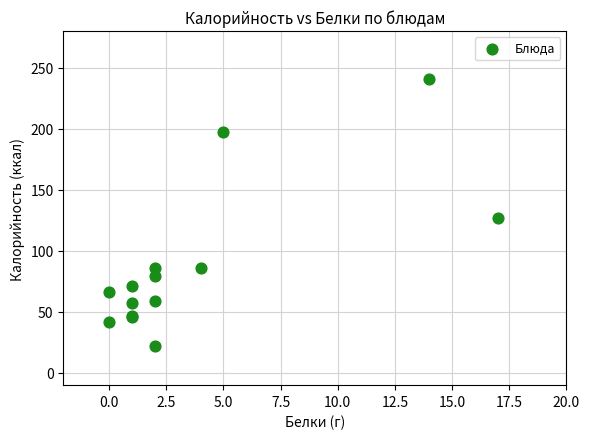

What Y value in the scatter plot is closest to 131?

127